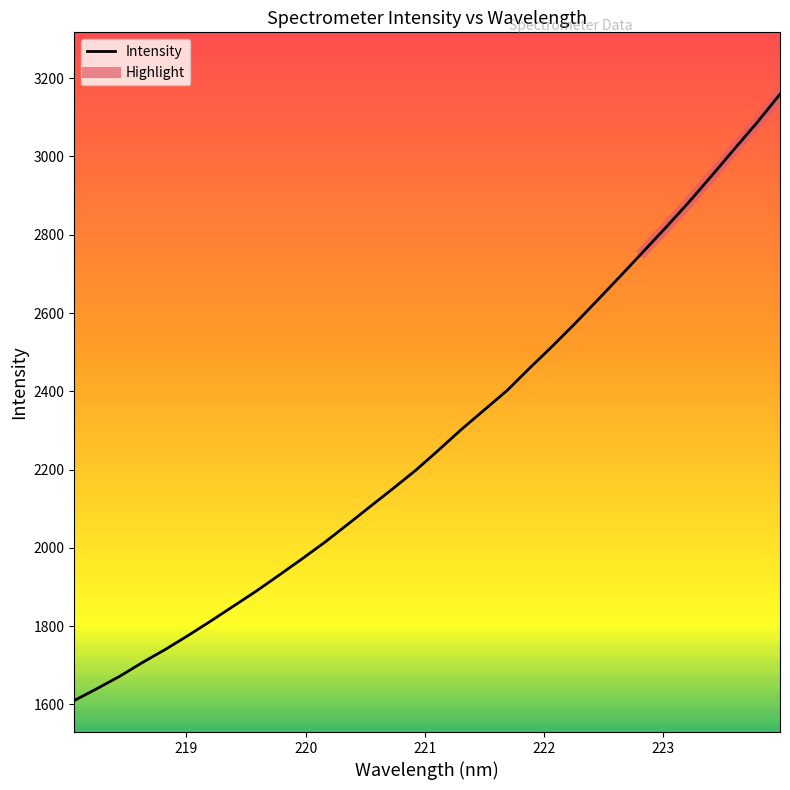

Count the number of values greater than 2250.

16